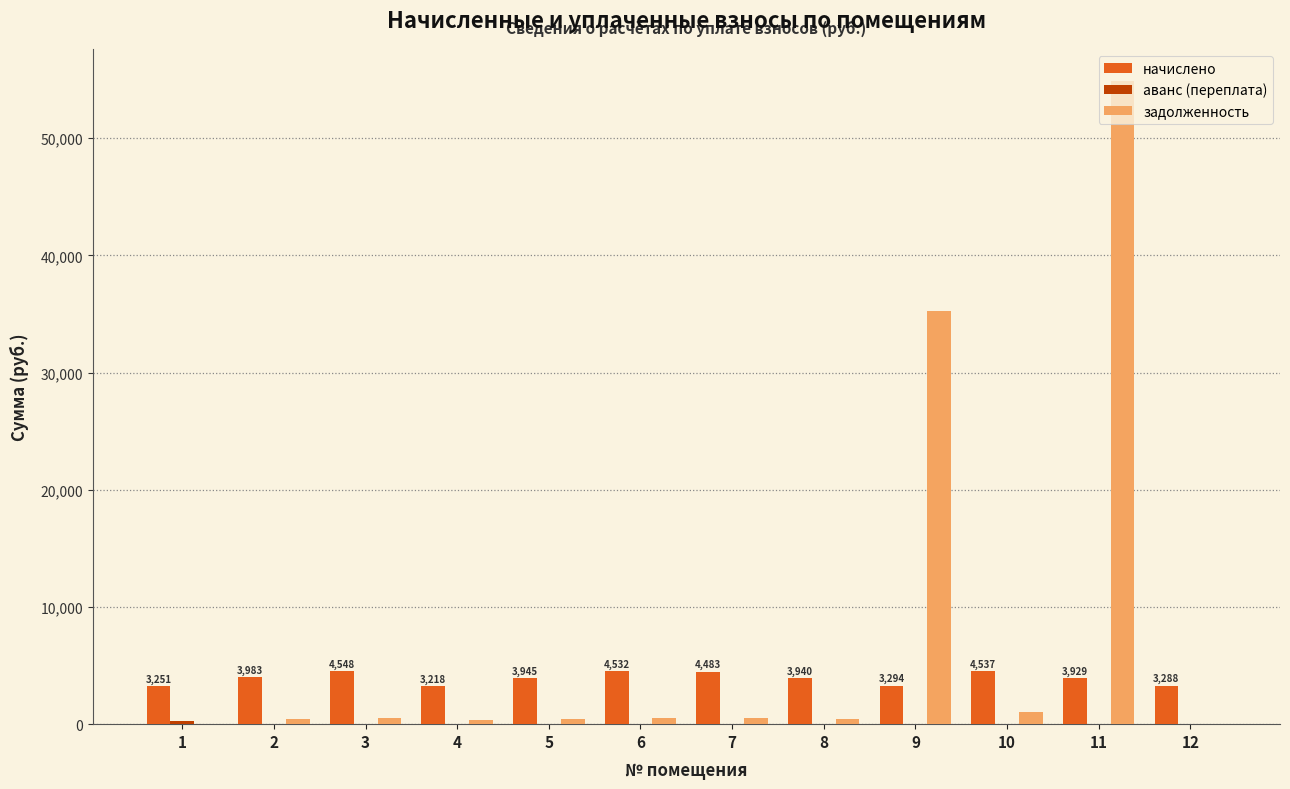

What is the sum of all задолженность values?

94319.0